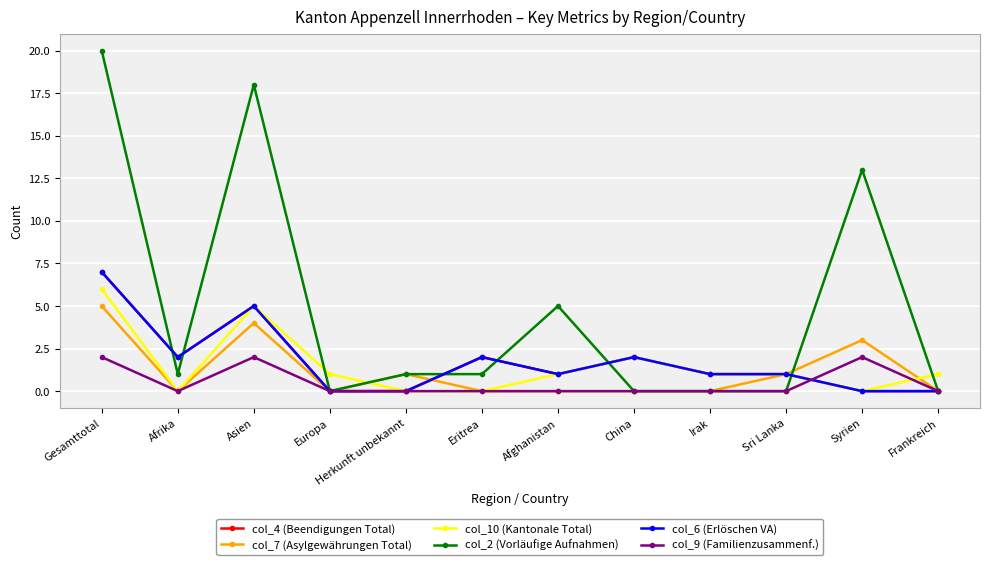

Does the chart have visible grid lines?

Yes